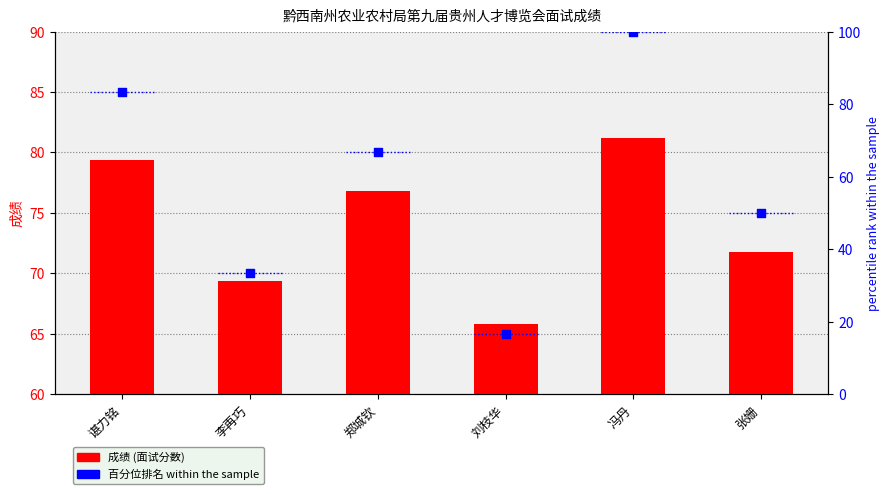

At how many categories does at least one series exceed 27?

6